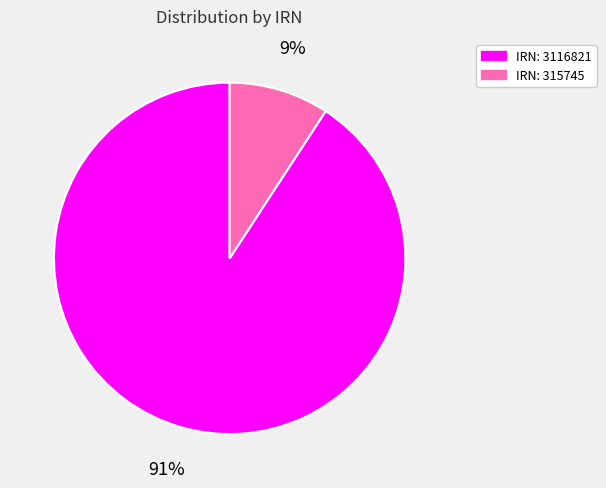

Which category has the biggest portion of the pie?

IRN: 3116821